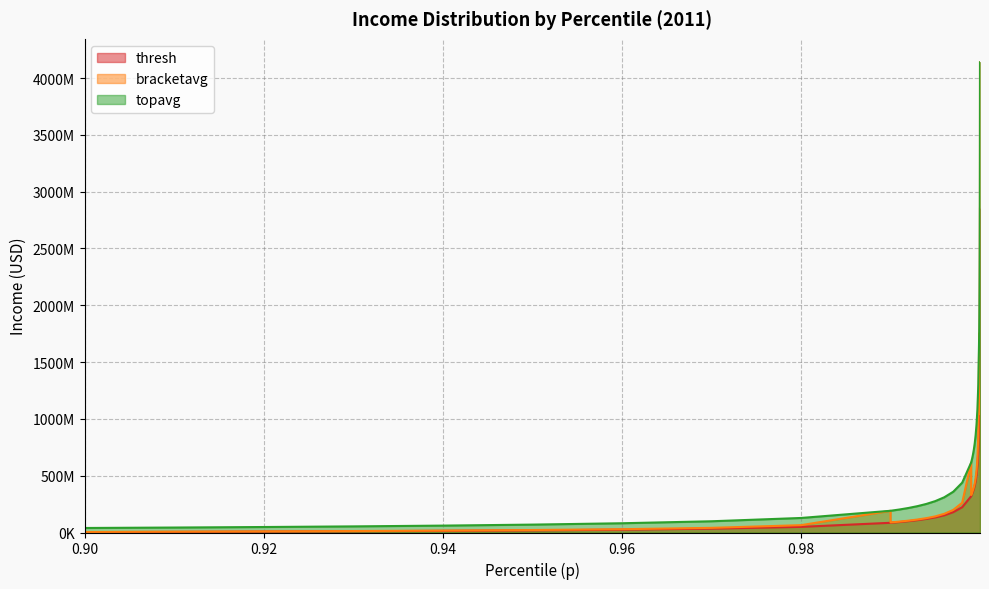

Rank the series by their average value, from lowest to highest.

thresh, bracketavg, topavg